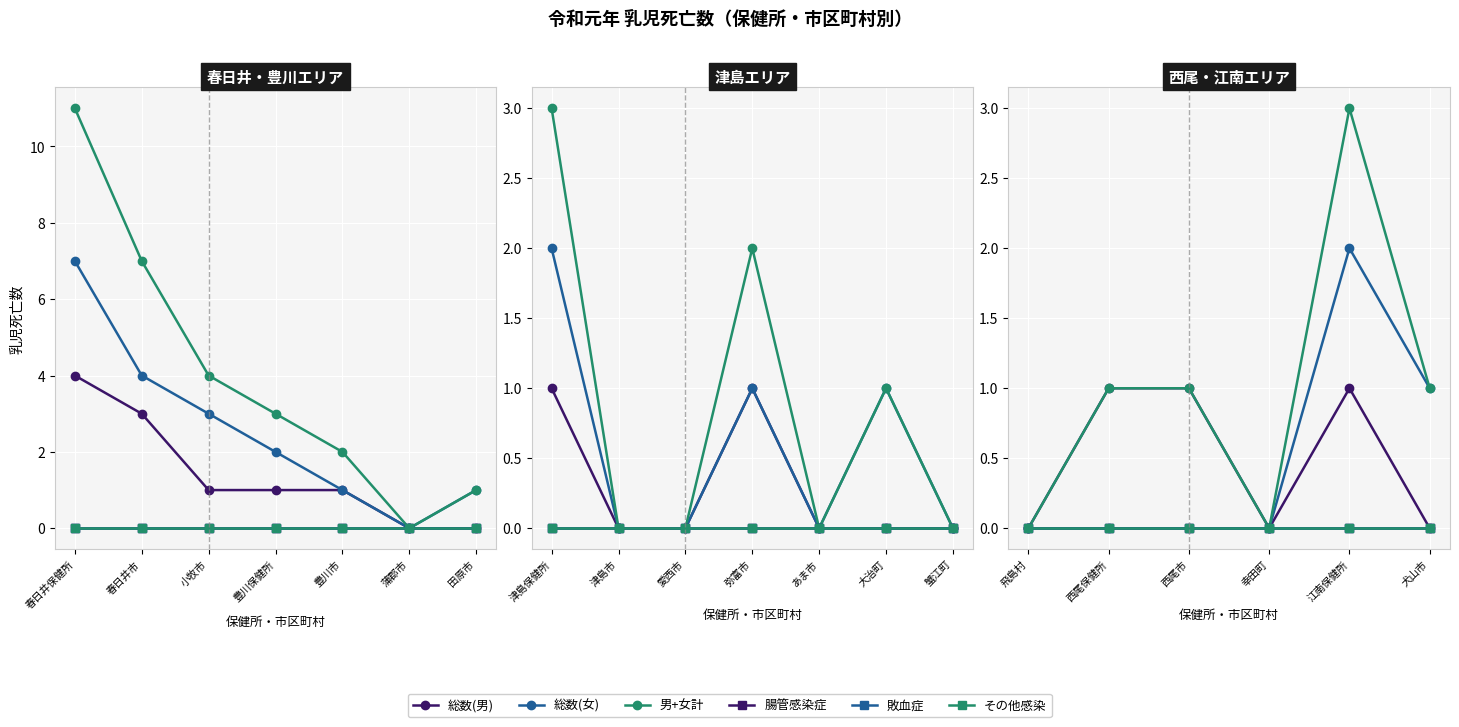

The 男+女計 series shows 1 at 飛島村. True or false?

False